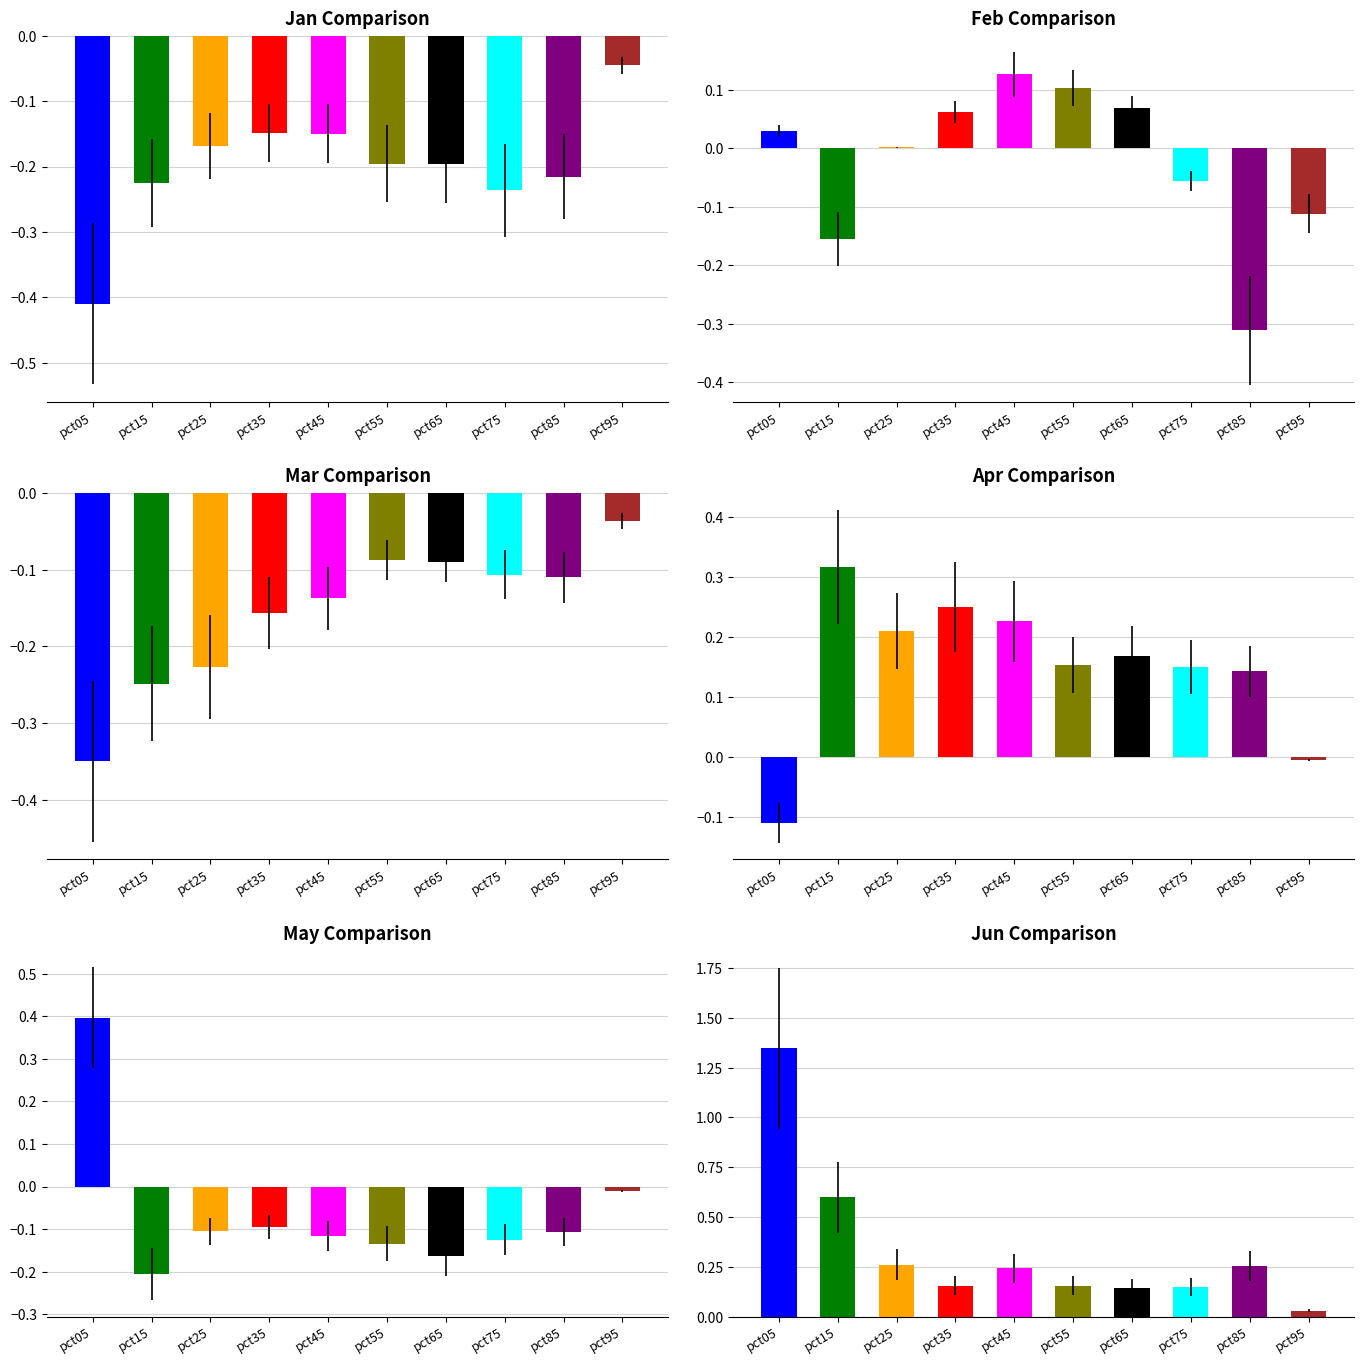

What is the highest value of the Feb series?

0.1